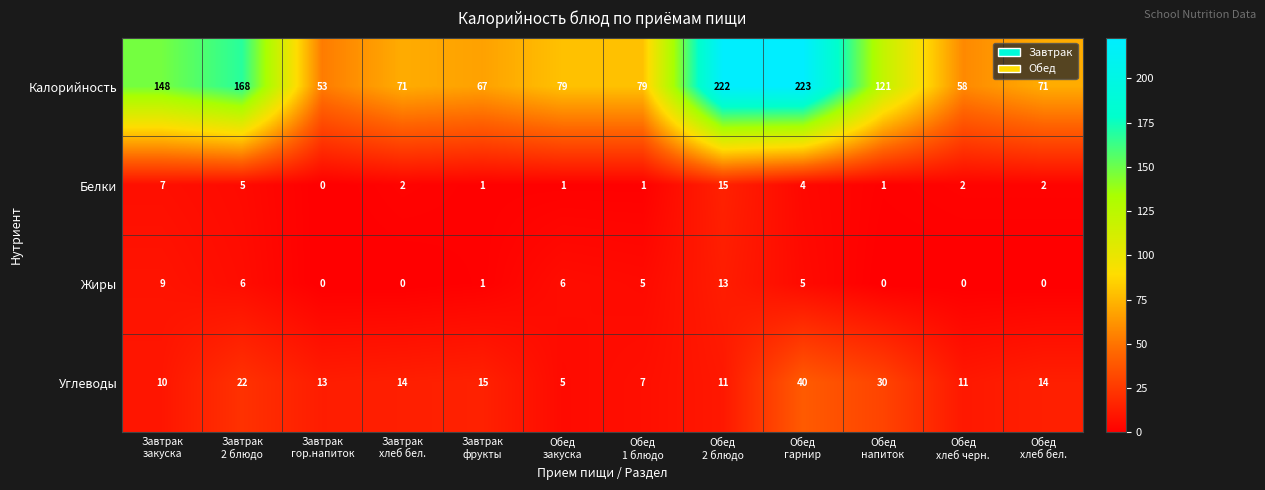

What is the average value of the Белки series?

3